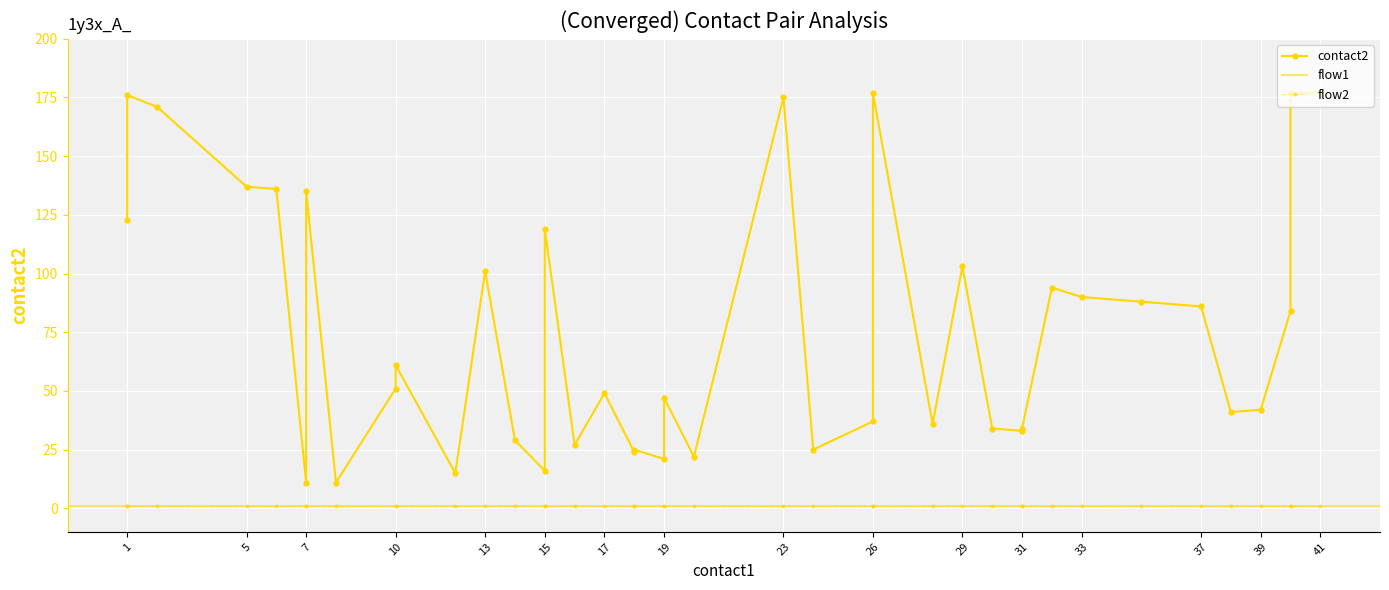

Read the contact2 value at 26, to the nearest 10.

40